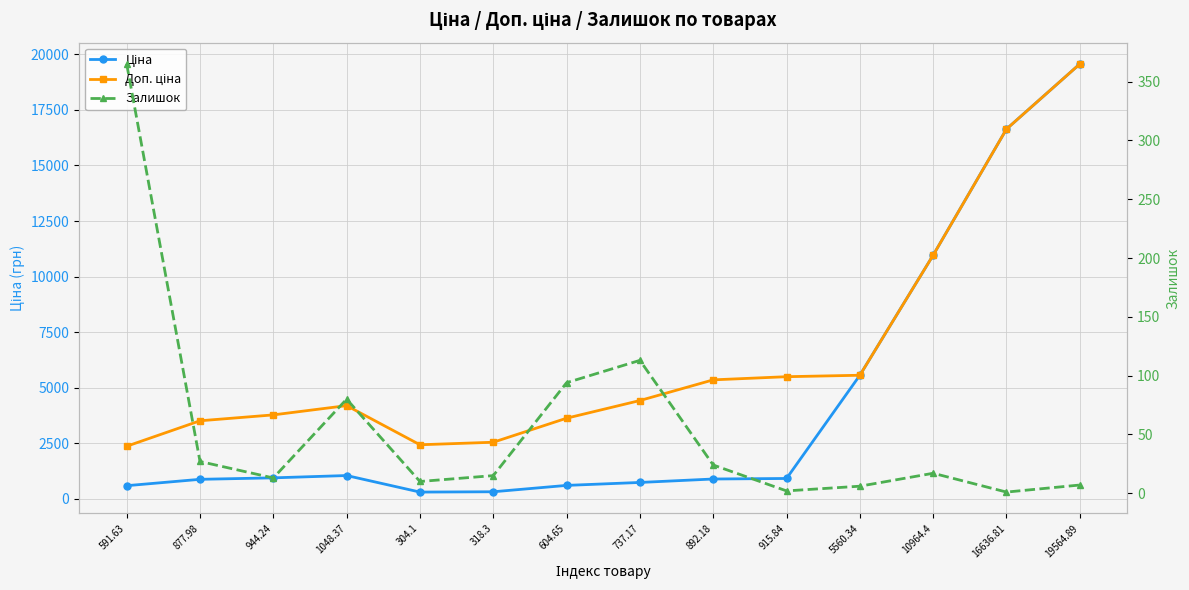

At which category does Ціна reach its first local peak?

1048.37